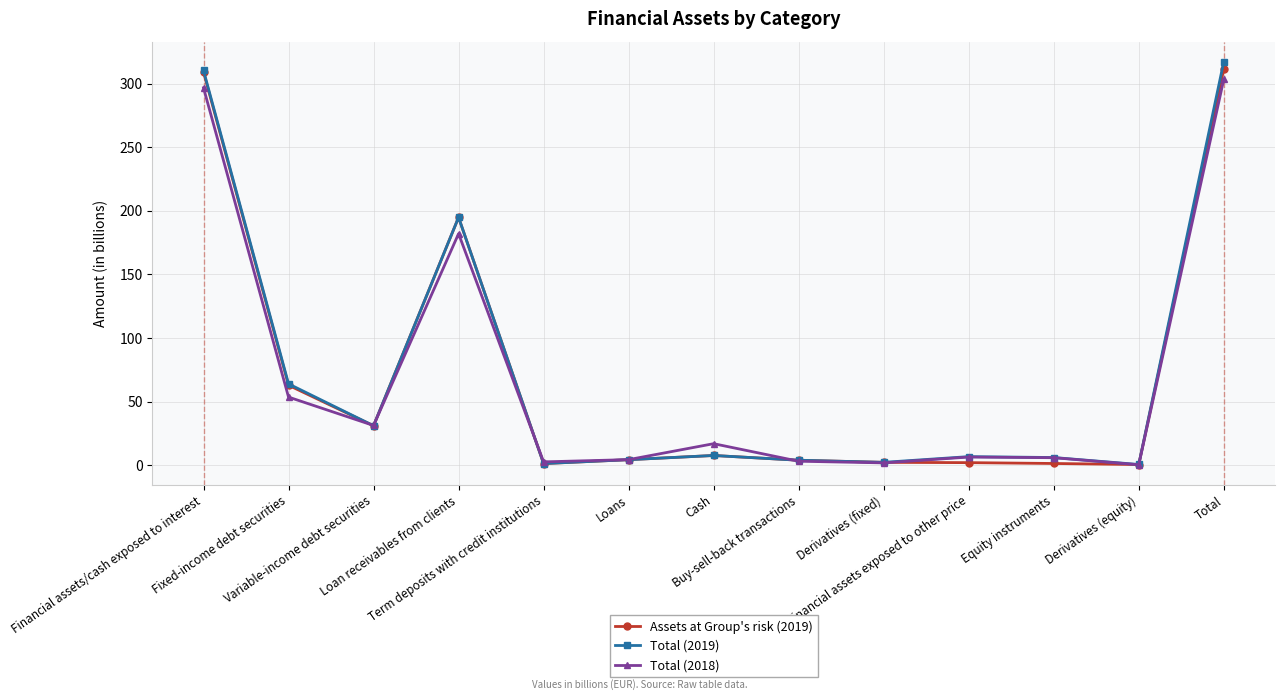

What is the value of the Assets at Group's risk (2019) point at the 13th from the left?

311.3